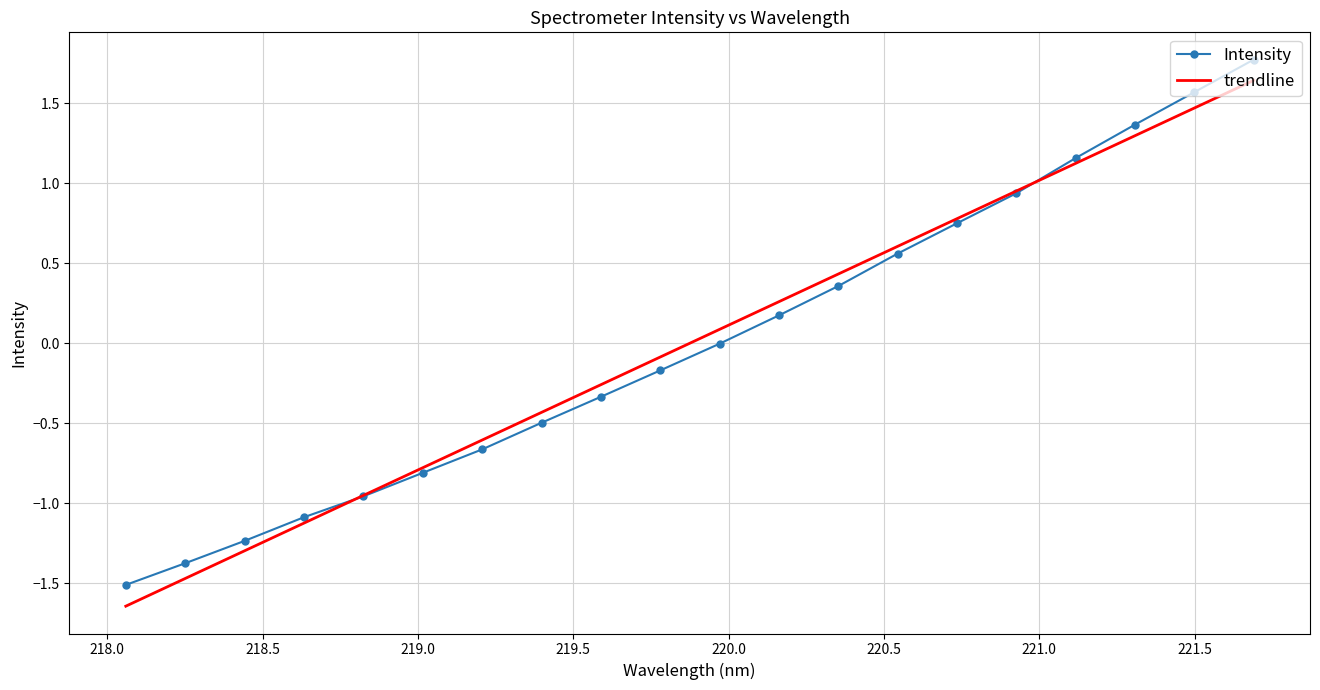

What is the maximum value for Intensity?

1.8